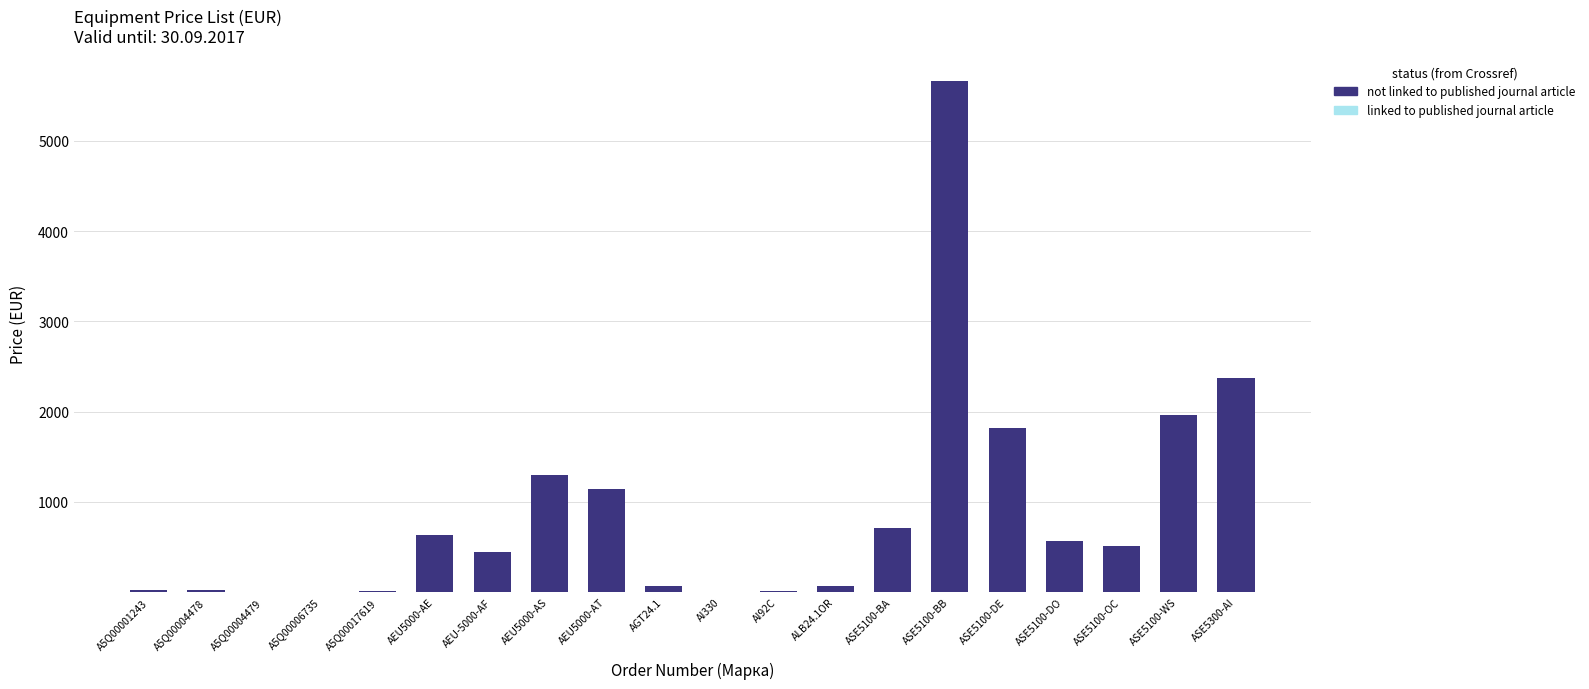

At which category is the sum across all series the highest?

ASE5100-BB